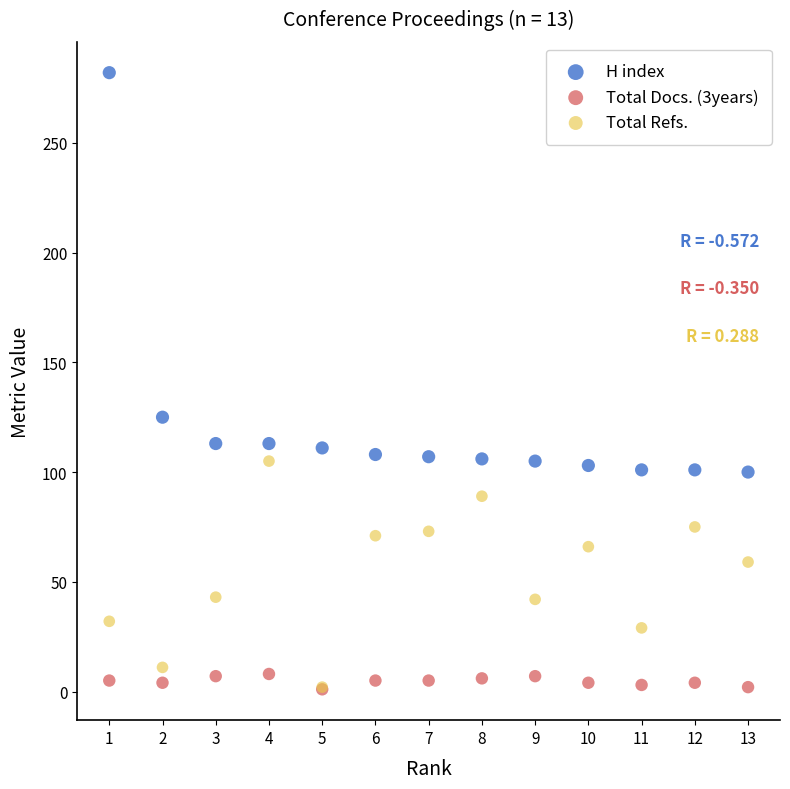

Across all series, what Y value is closest to 141?

125